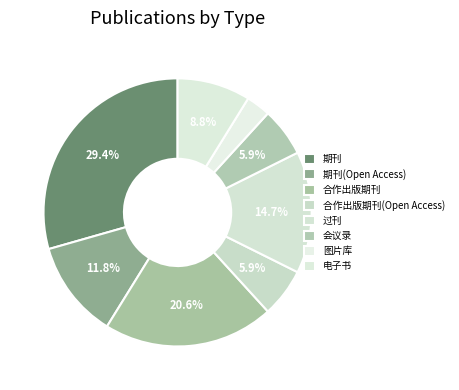

The 过刊 slice represents 15% of the pie. True or false?

True